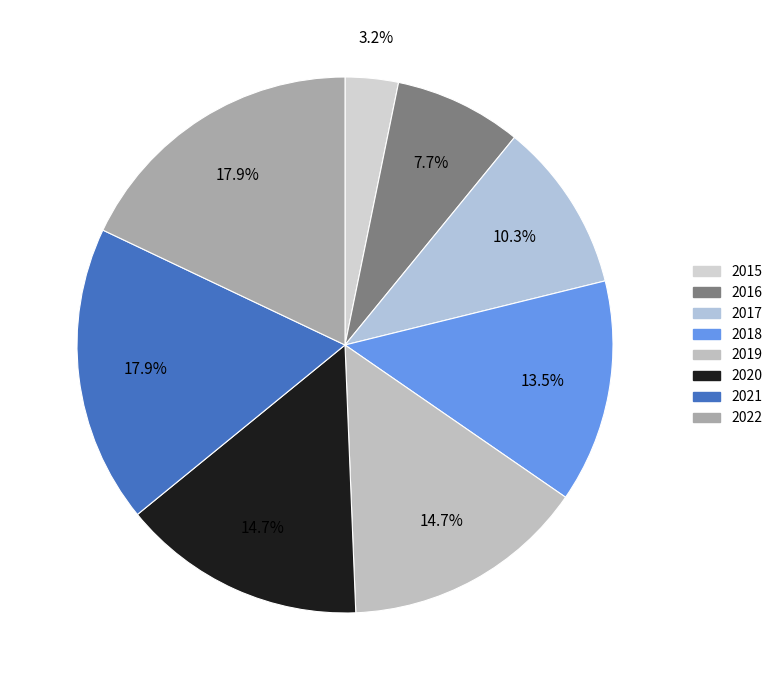

What is the change in value from 2020 to 2022?

+5